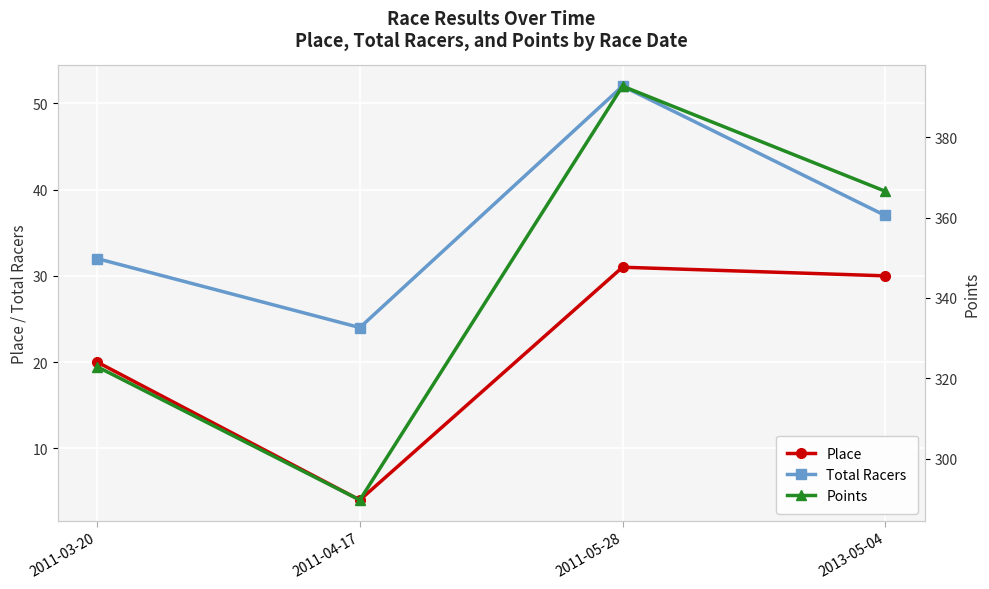

The Points series shows 151.0 at 2011-03-20. True or false?

False